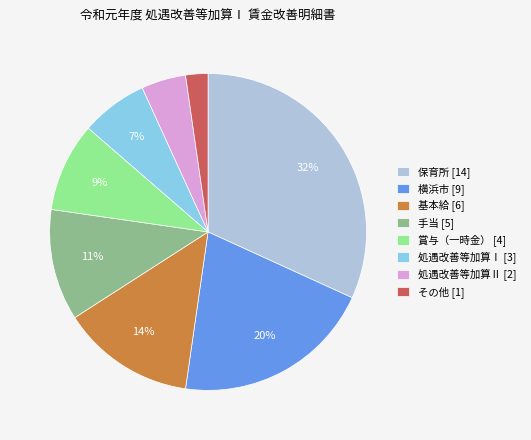

To the nearest percent, what portion does 横浜市 represent?

20%